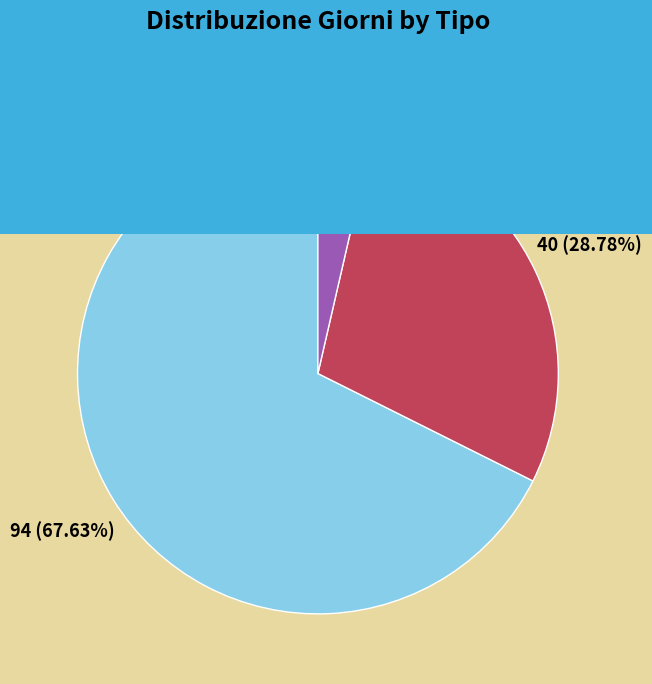

Approximately how many times larger is the value at Settimana-fine compared to Giorni festivi?

8.0